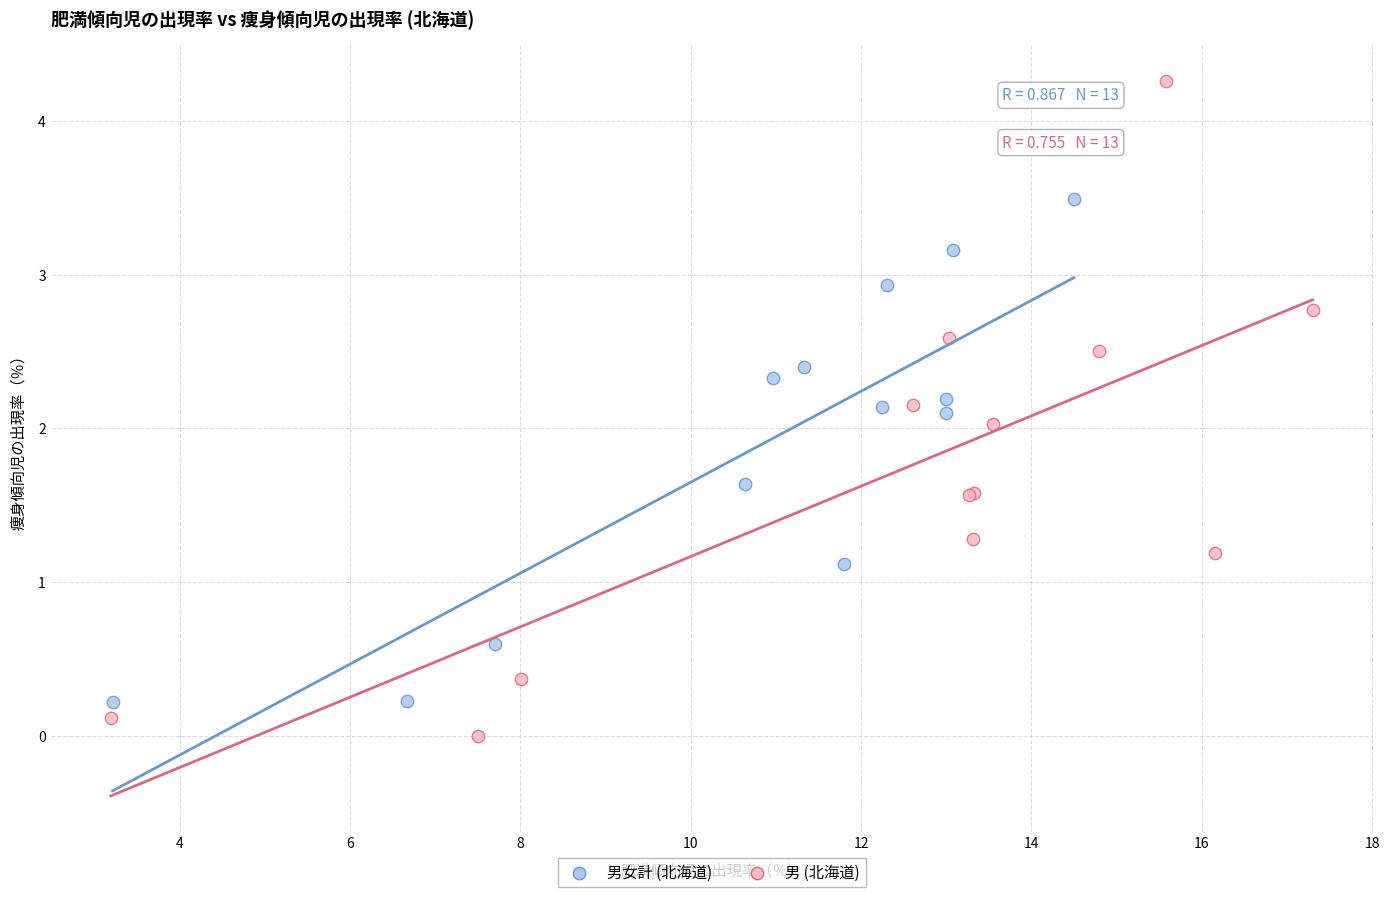

Which series contains the lowest Y value?

男 (北海道)